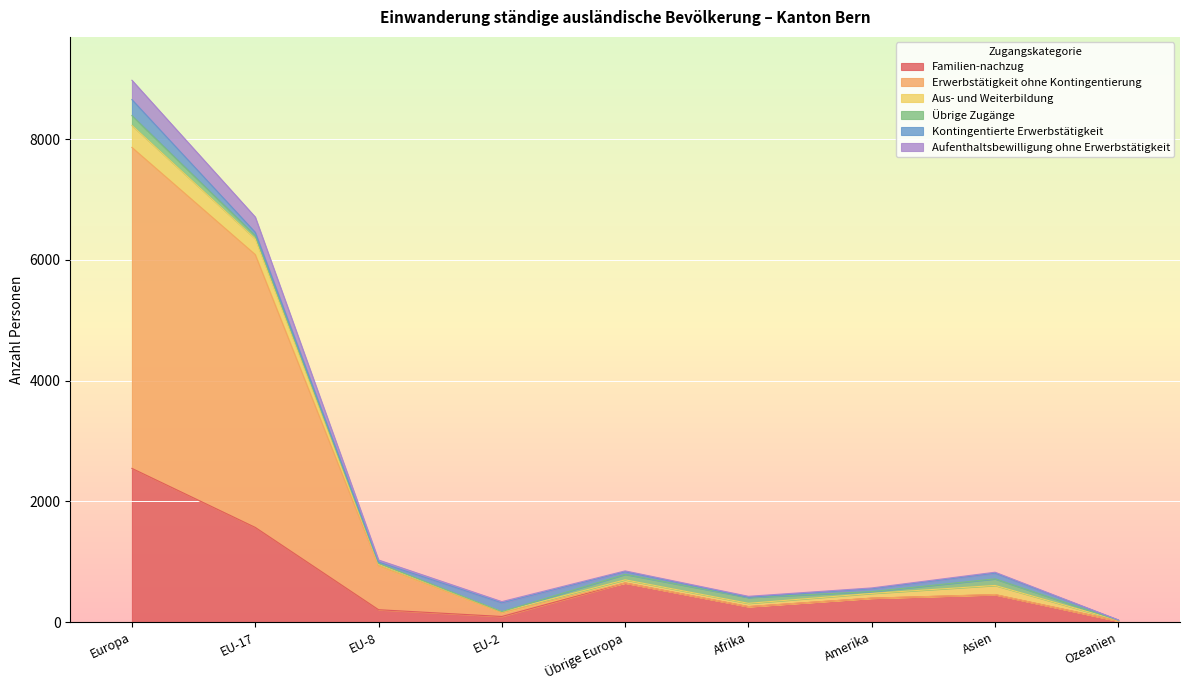

What is the maximum value for Familien-nachzug?

2547